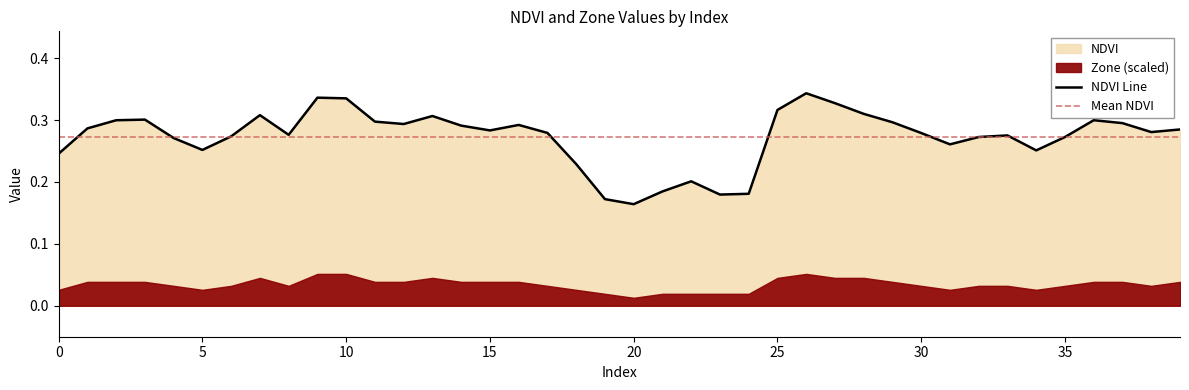

List the labels in order of value, smallest first.

20, 19, 23, 24, 21, 22, 18, 0, 34, 5, 31, 4, 35, 32, 6, 33, 8, 30, 17, 38, 15, 39, 1, 14, 16, 12, 37, 29, 11, 2, 36, 3, 13, 7, 28, 25, 27, 10, 9, 26